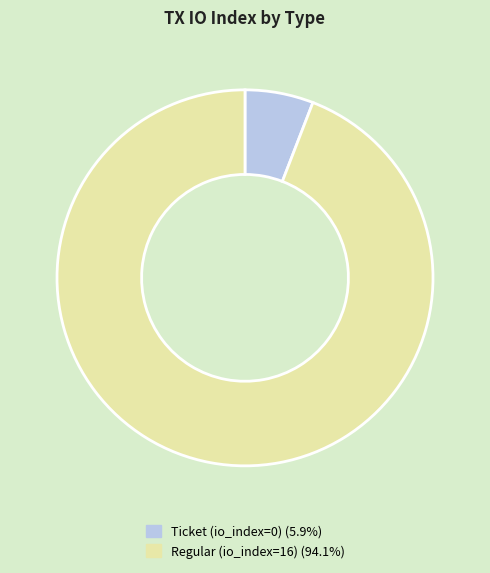

Is there a majority slice in this chart?

Yes